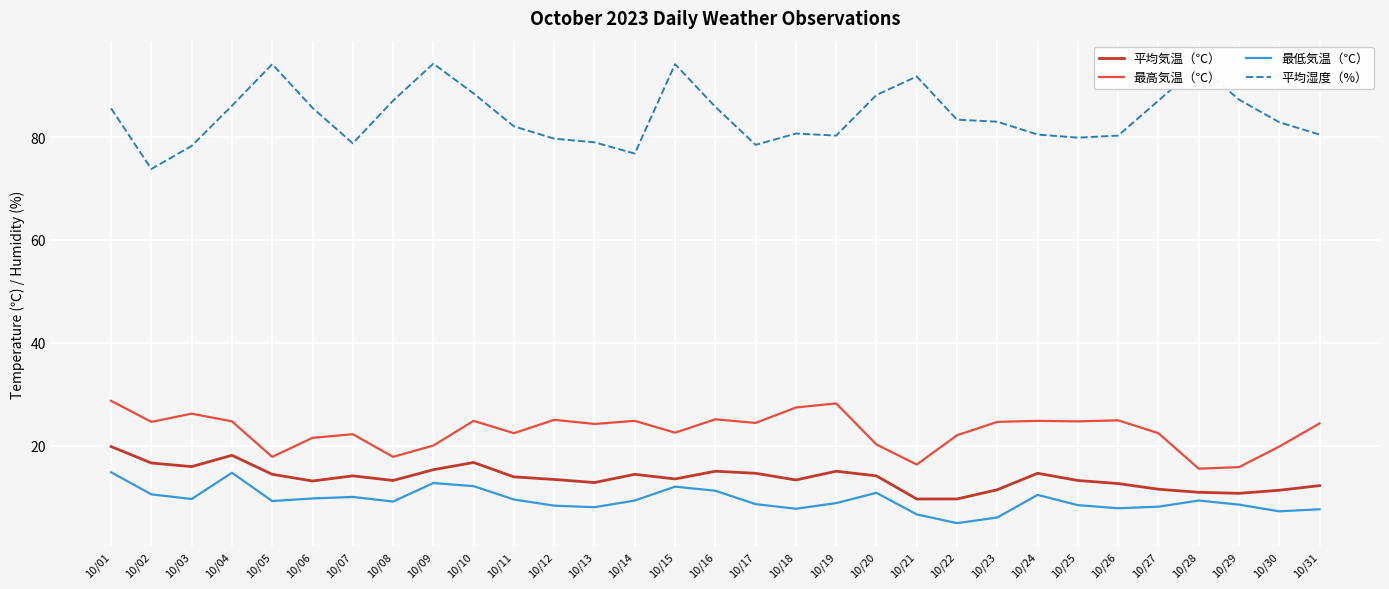

True or false: 最低気温（℃） has a value of 9.7 at 10/06.

True